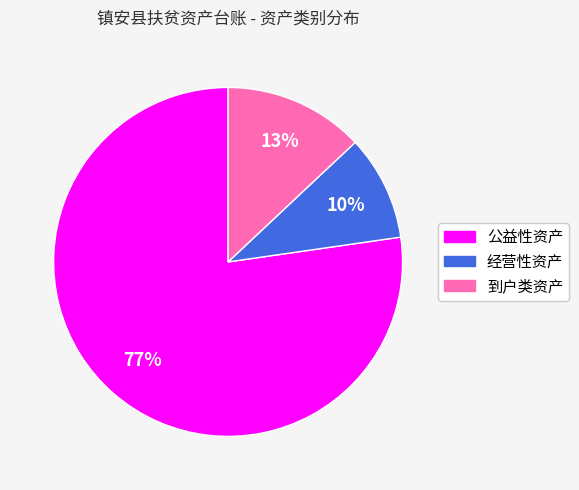

Approximately how many times larger is the value at 到户类资产 compared to 经营性资产?

1.3